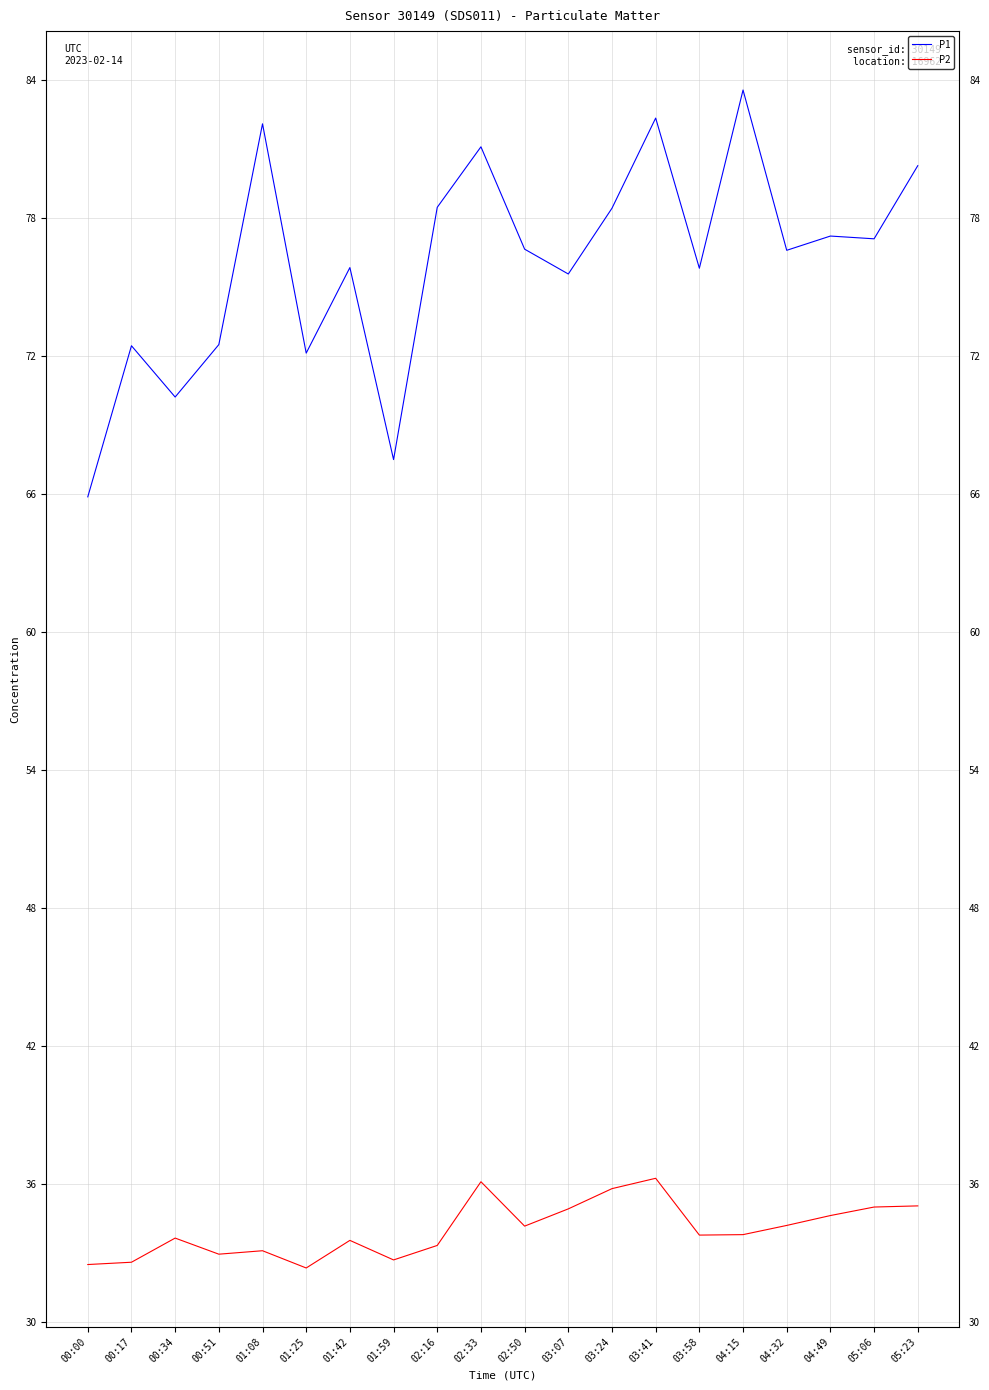

Between 01:59 and 03:41, which series saw the biggest shift?

P1